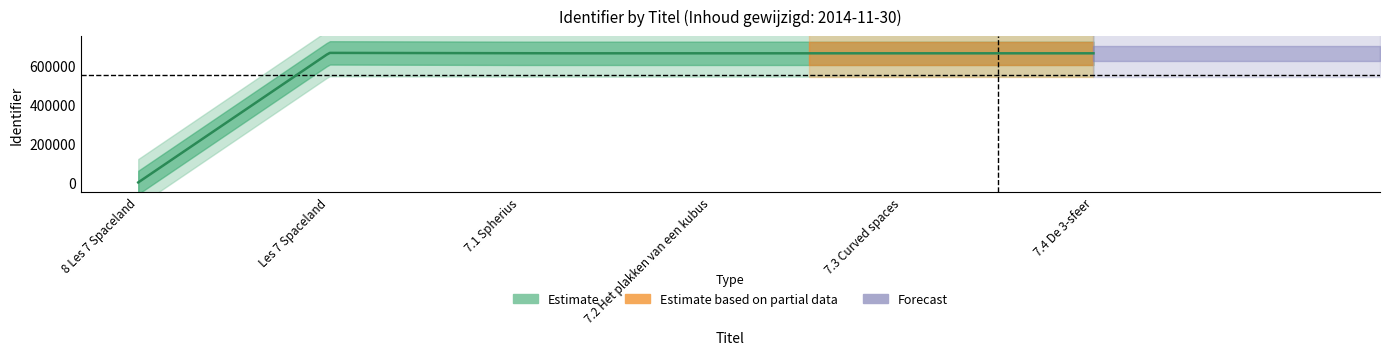

Rank the categories by value from lowest to highest.

8 Les 7 Spaceland, 7.1 Spherius, 7.2 Het plakken van een kubus, 7.3 Curved spaces, 7.4 De 3-sfeer, Les 7 Spaceland